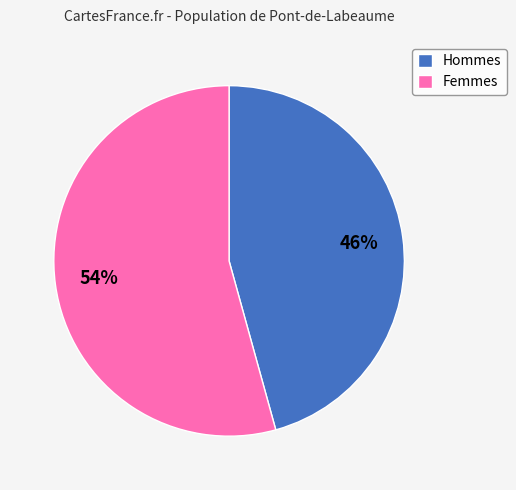

Do Femmes and Hommes together represent more than half of the pie?

Yes